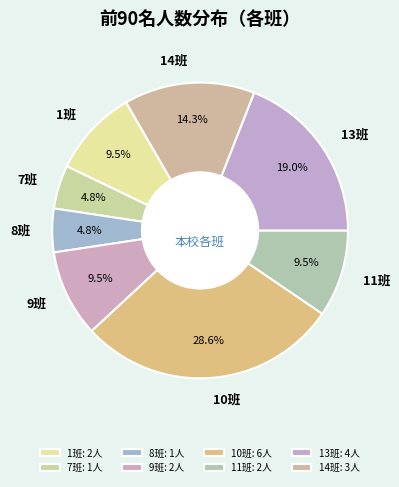

How many segments does this pie chart have?

8